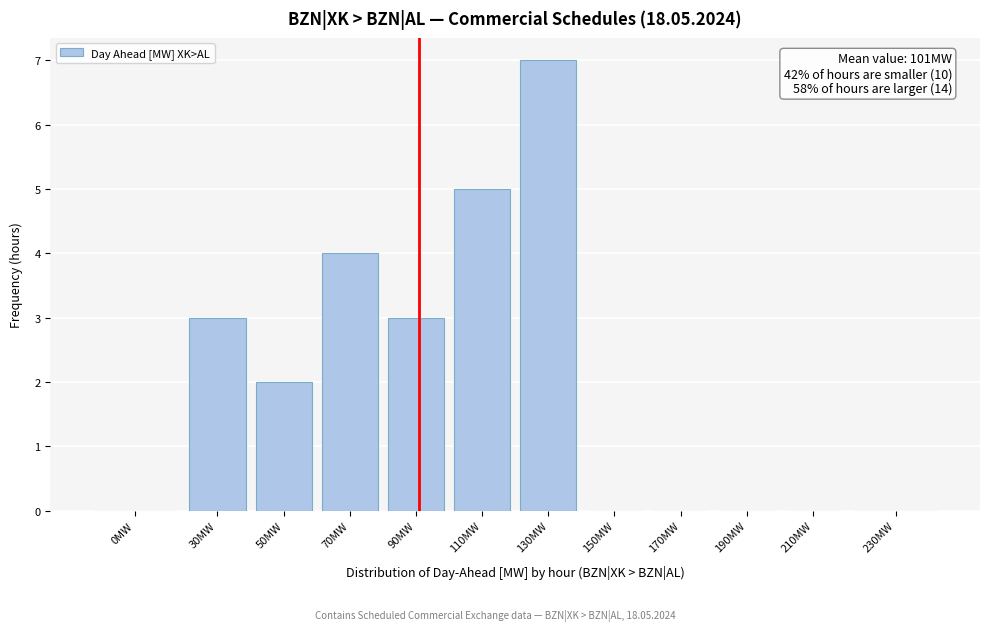

Reading right to left, extract all data points from this chart.

230MW=0	210MW=0	190MW=0	170MW=0	150MW=0	130MW=7	110MW=5	90MW=3	70MW=4	50MW=2	30MW=3	0MW=0